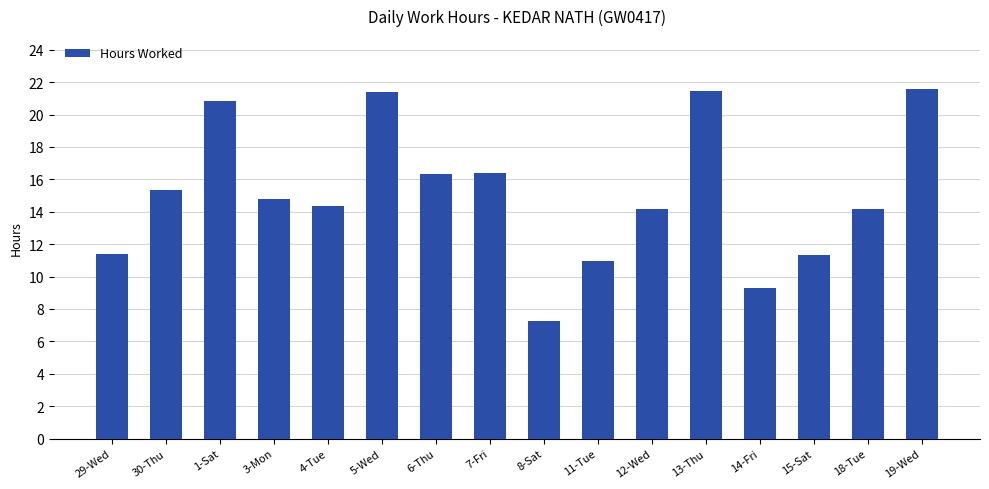

Which has a higher value, 8-Sat or 7-Fri?

7-Fri